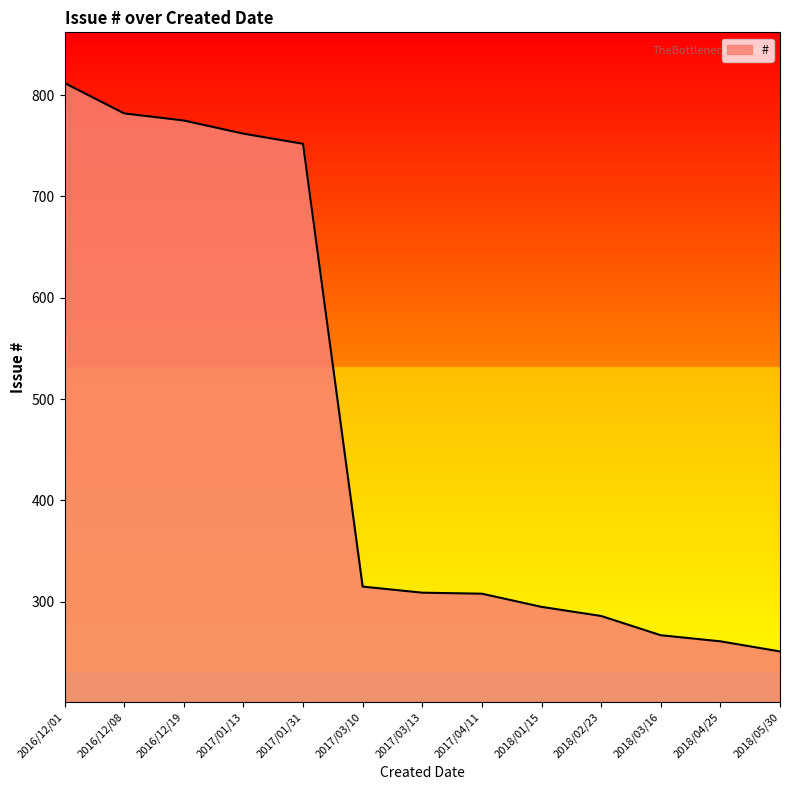

Is it true that the value at 2018/02/23 is 456?

False